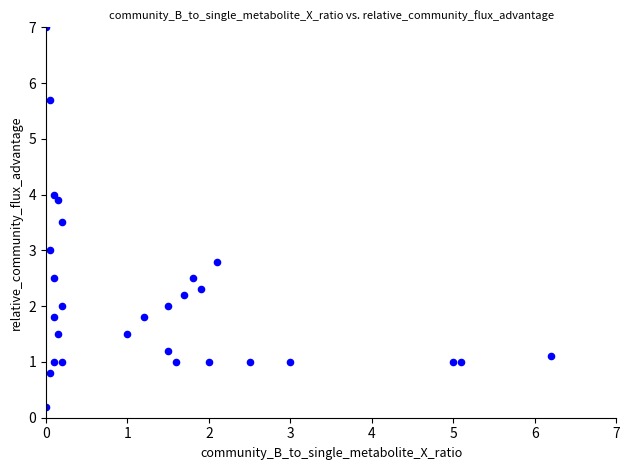

What is the range of Y values (max minus min)?

6.8